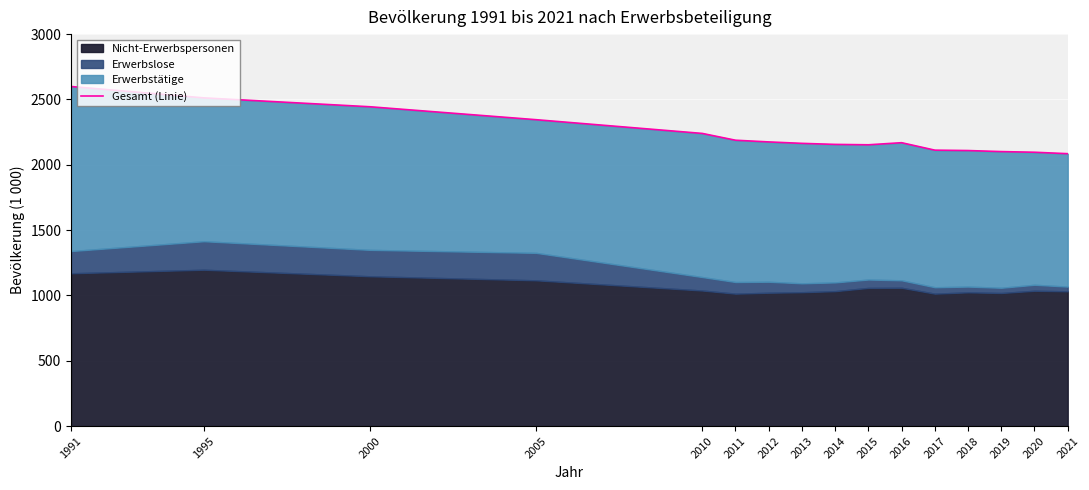

Reading right to left, transcribe all the data shown in this chart.

2085	2096	2101	2109	2112	2169	2153	2156	2164	2175	2188	2240	2345	2444	2512	2599